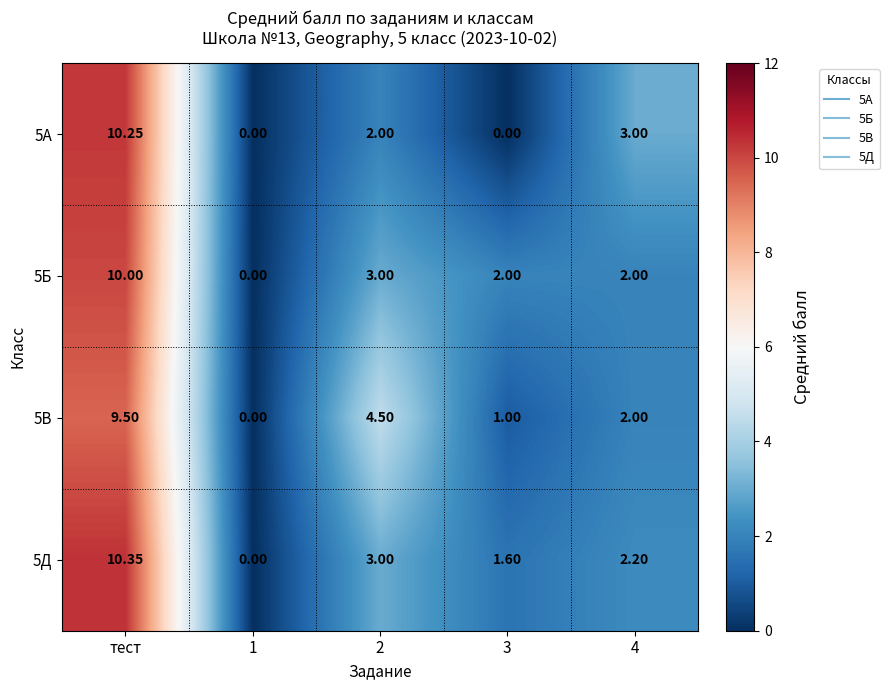

At which label does 5В reach its peak?

тест